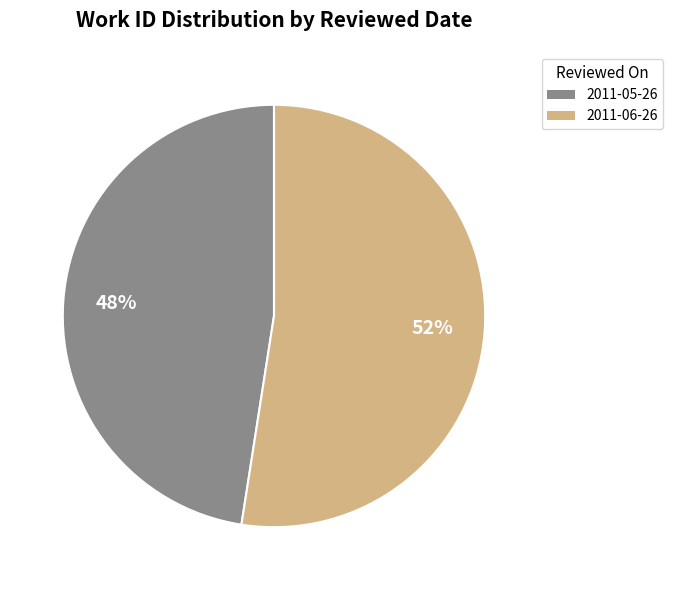

Between 2011-05-26 and 2011-06-26, which is larger?

2011-06-26